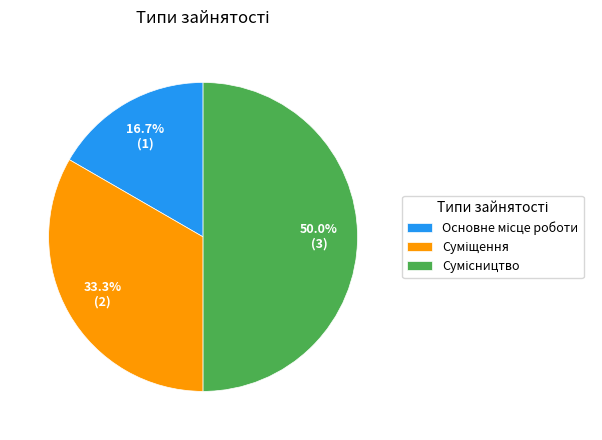

To the nearest percent, what is the average slice percentage?

33%